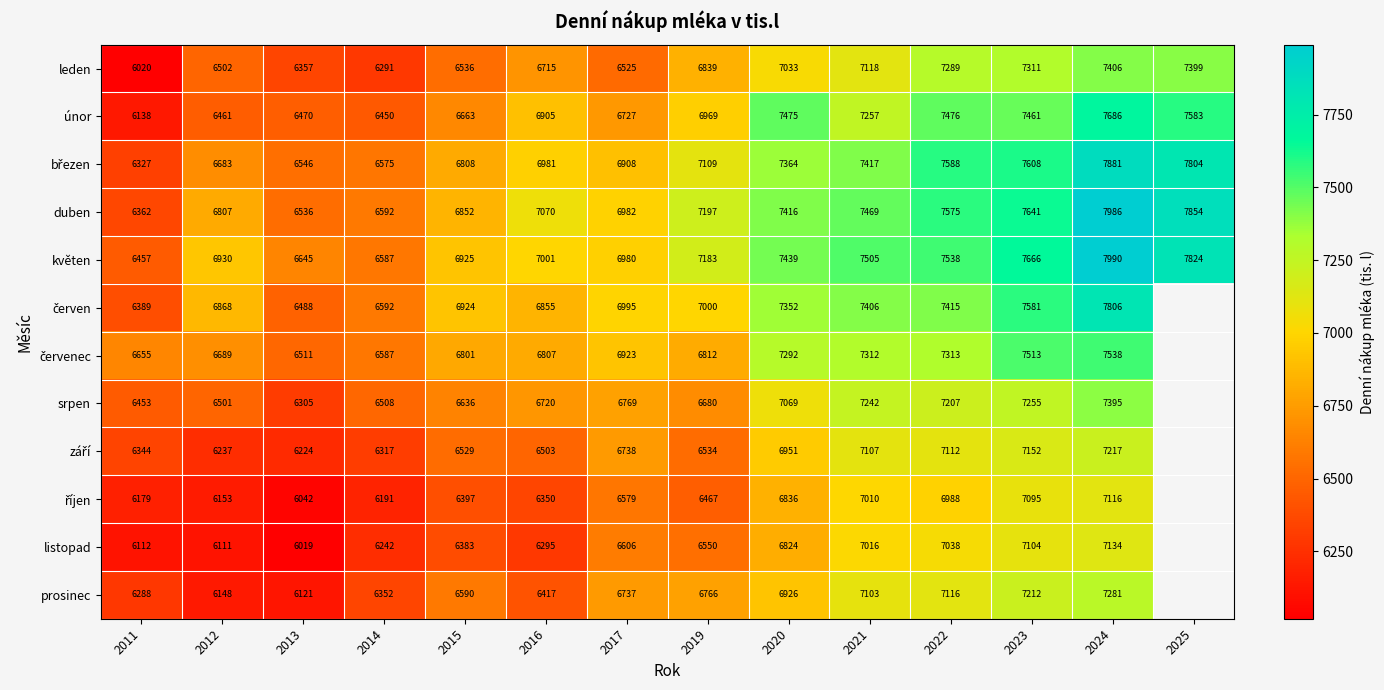

What is the sum of all únor values?

97721